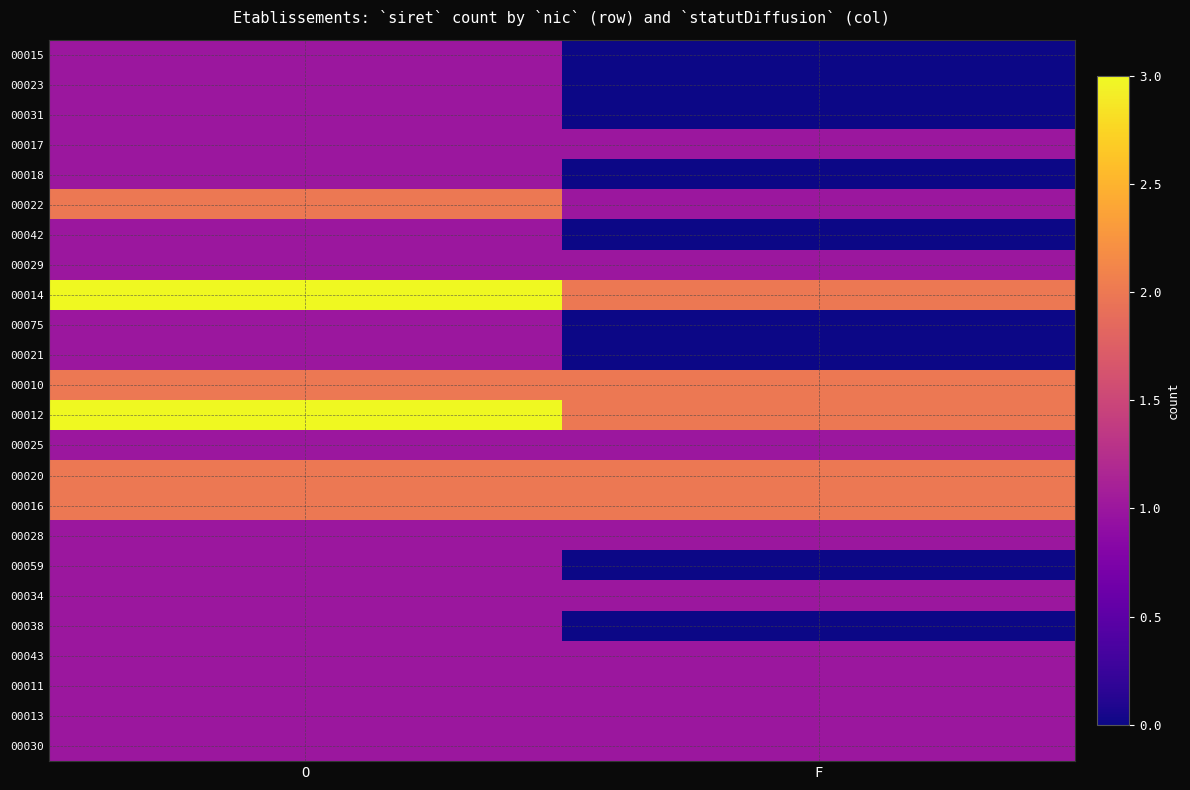

At which category does the chart reach its minimum across all series?

F